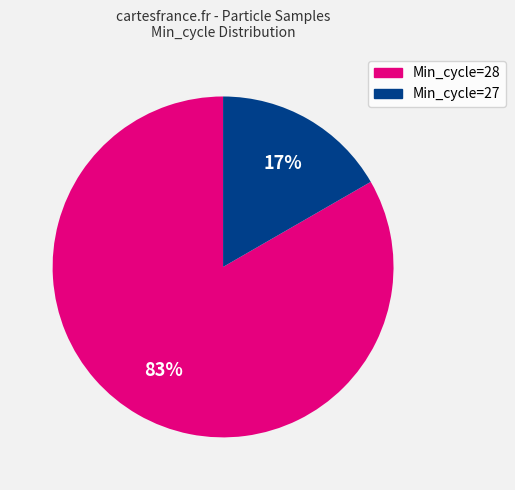

Which category has the smallest portion of the pie?

Min_cycle=27